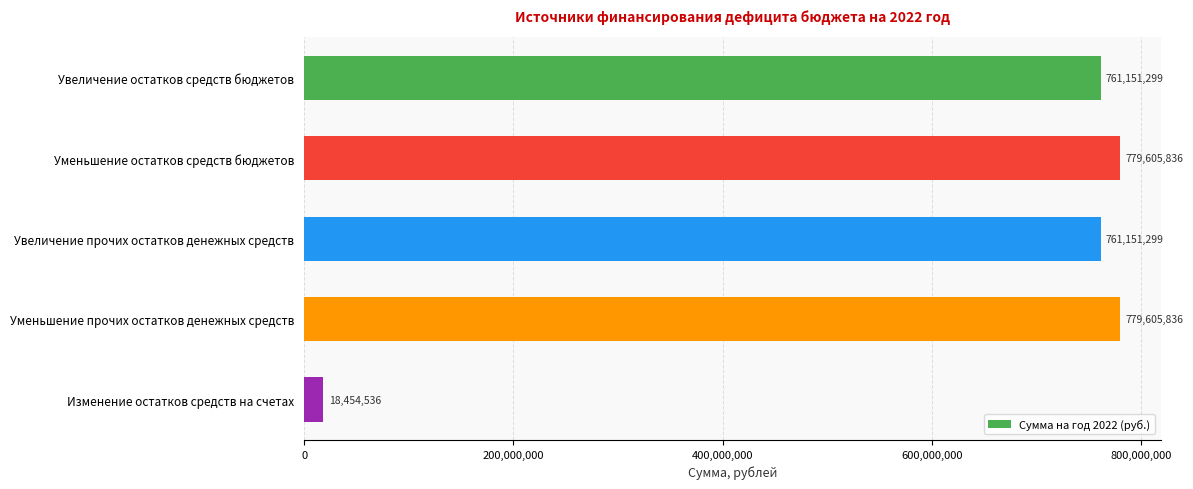

What position from the bottom is Уменьшение остатков средств бюджетов?

4